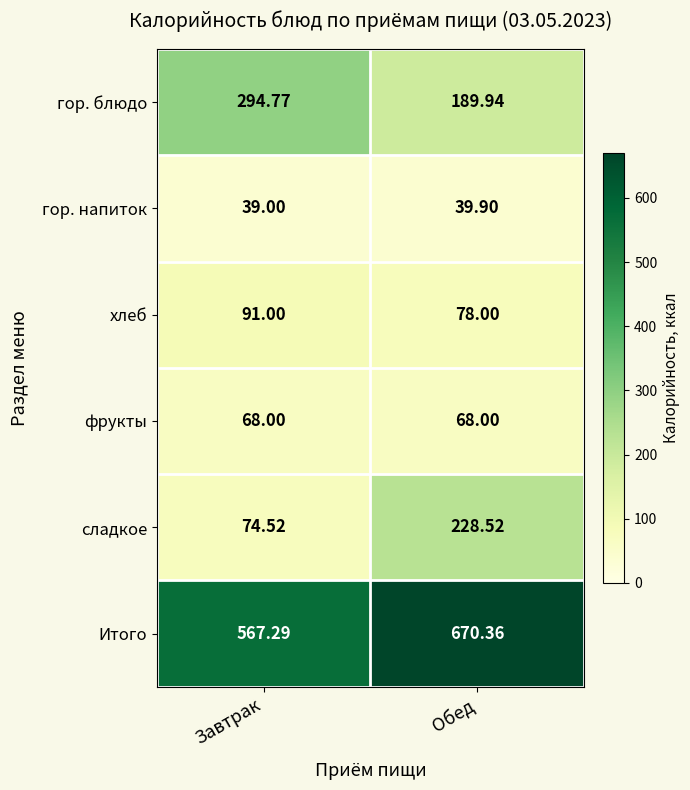

At which label does сладкое first exceed 228?

Обед